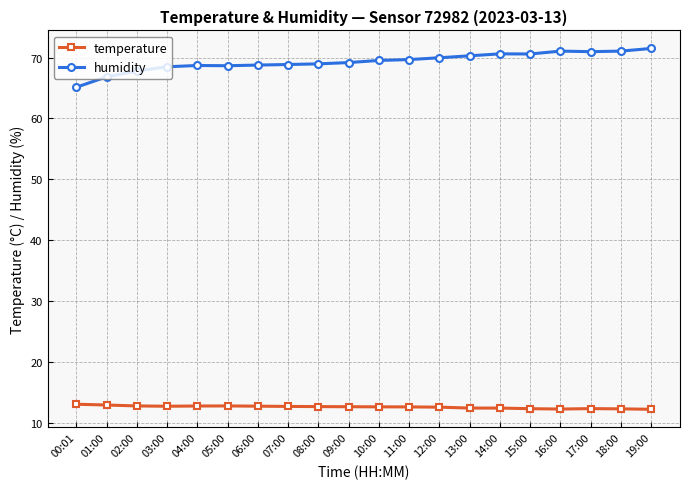

What is the total value across all series at 10:00?

82.2